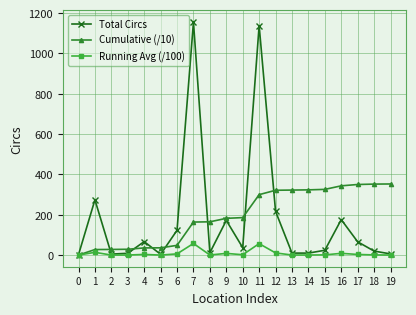

List the series in order of their peak value, lowest first.

Running Avg (/100), Cumulative (/10), Total Circs